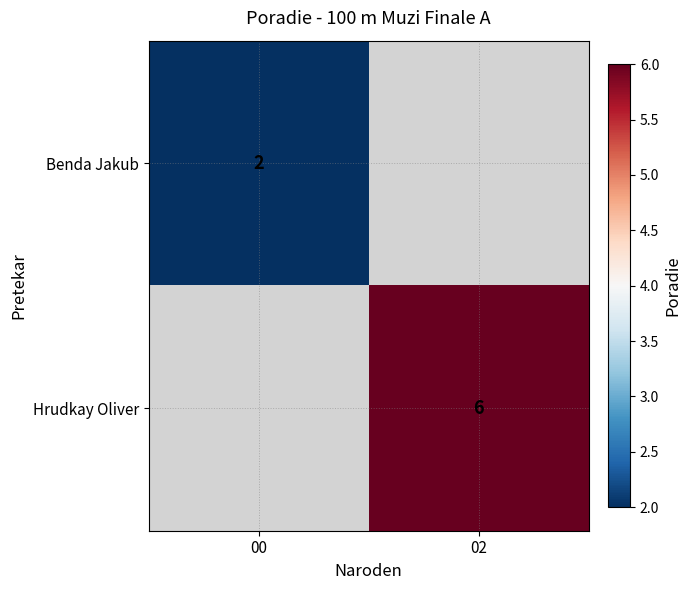

The Benda Jakub series shows 2 at 00. True or false?

True